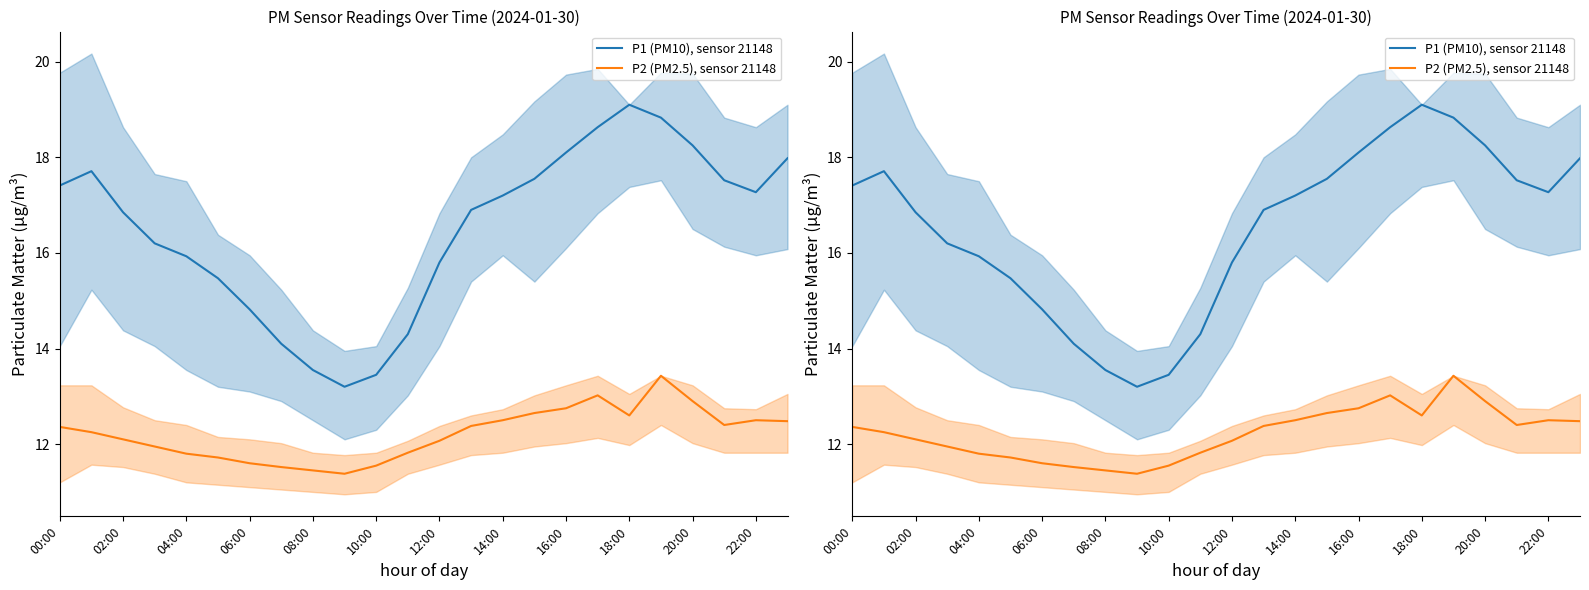

How many values in the P1 (PM10), sensor 21148 series are below 17?

12